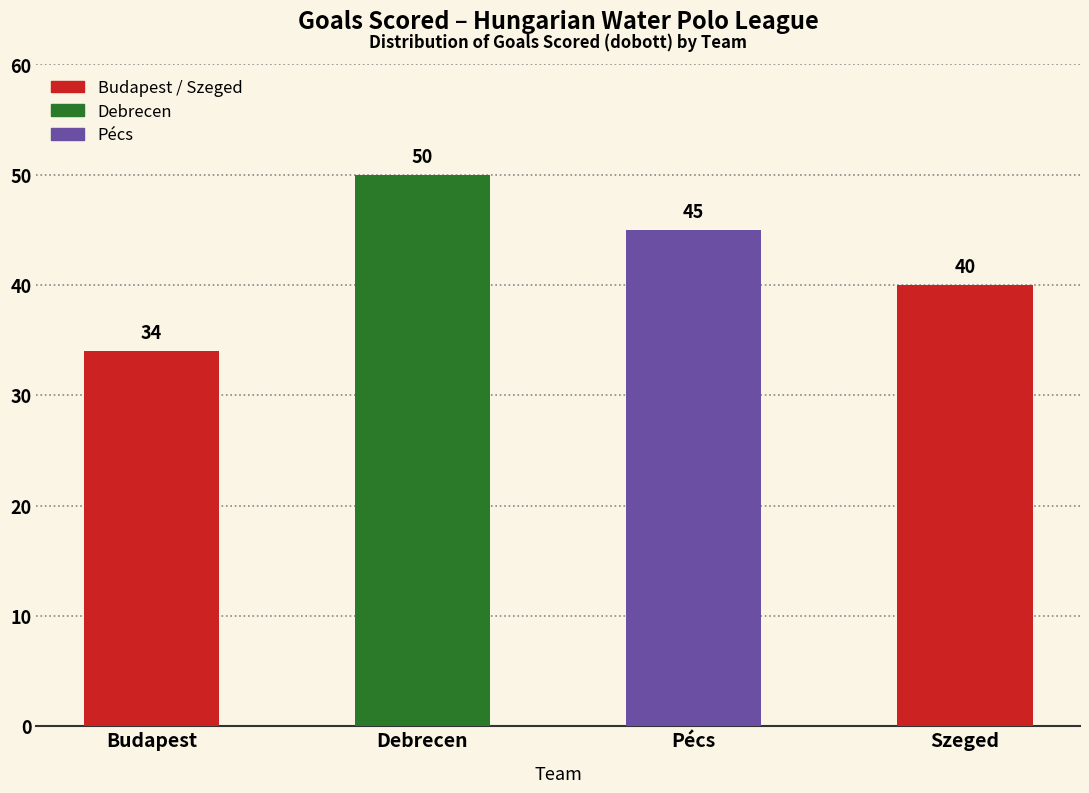

Reading left to right, transcribe all the data shown in this chart.

Budapest=34	Debrecen=50	Pécs=45	Szeged=40